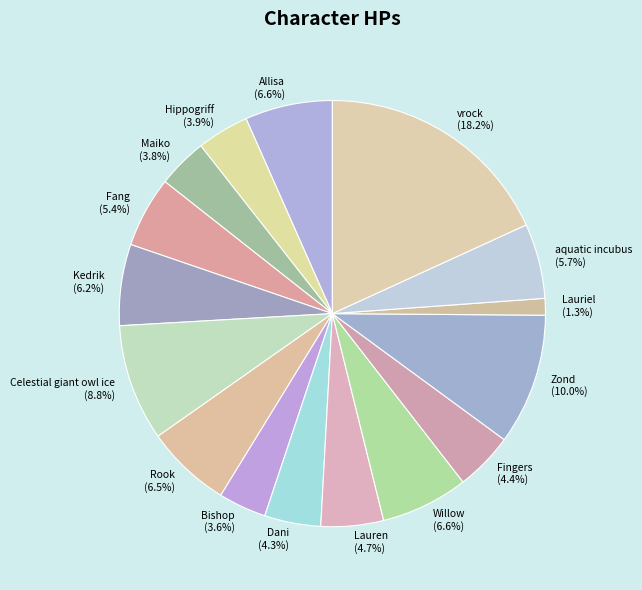

How many slices are in this pie chart?

16